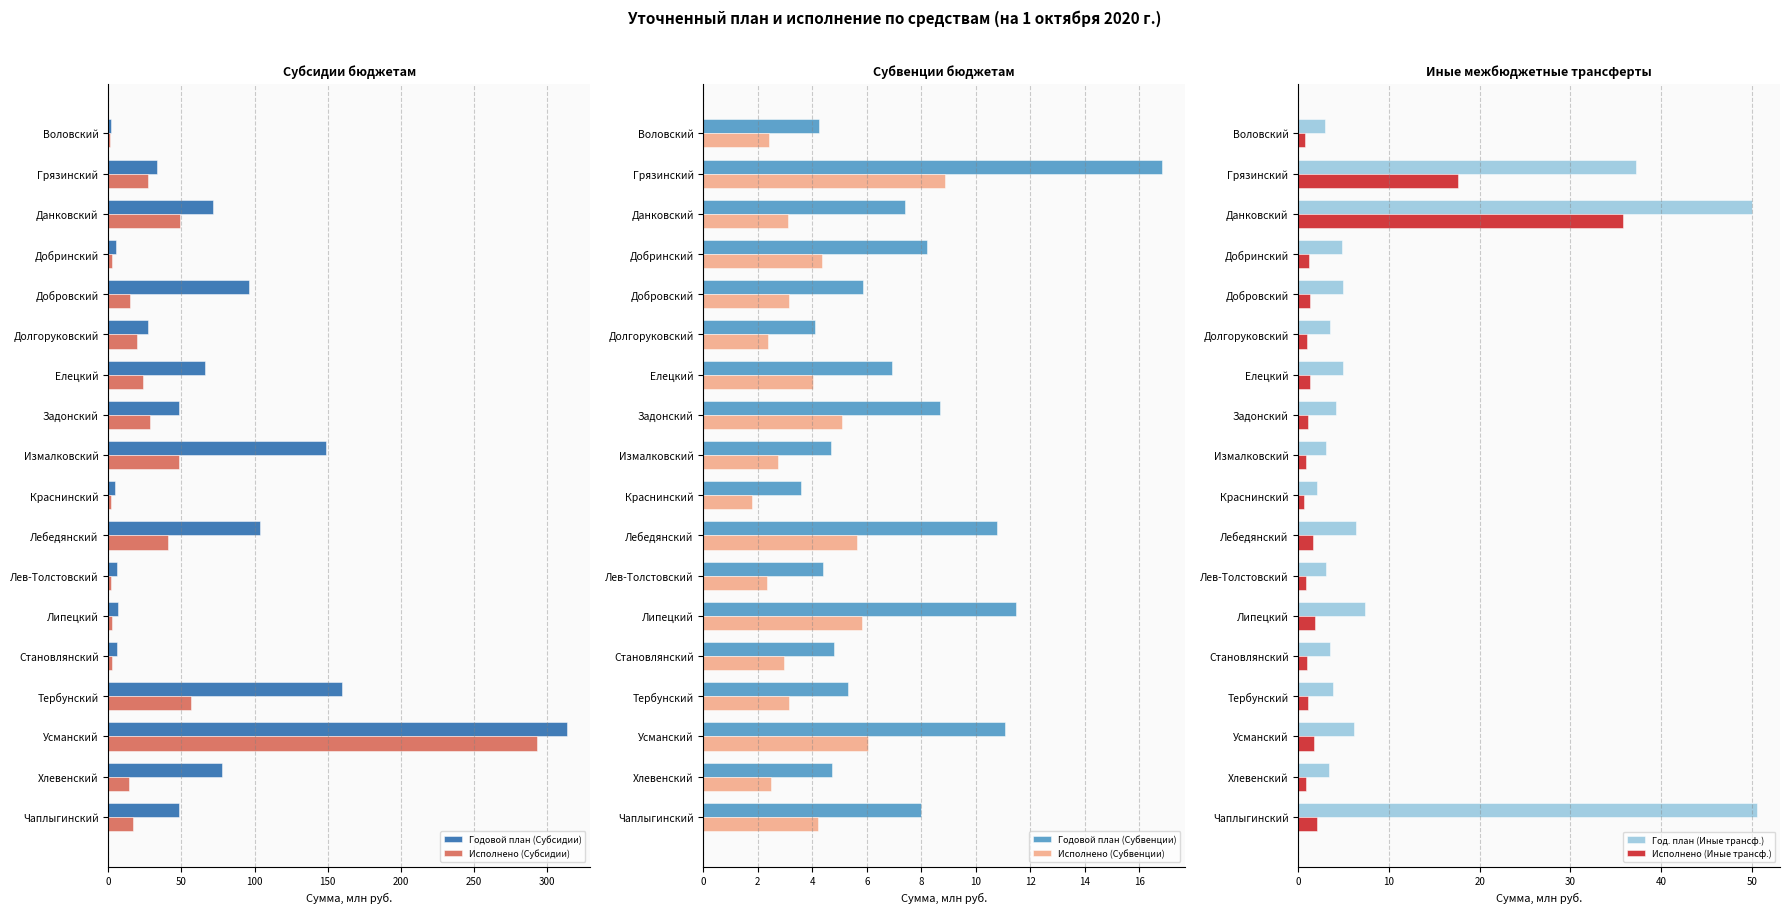

What are all the series names shown in the legend?

Годовой план (Субсидии), Исполнено (Субсидии), Годовой план (Субвенции), Исполнено (Субвенции), Год. план (Иные трансф.), Исполнено (Иные трансф.)